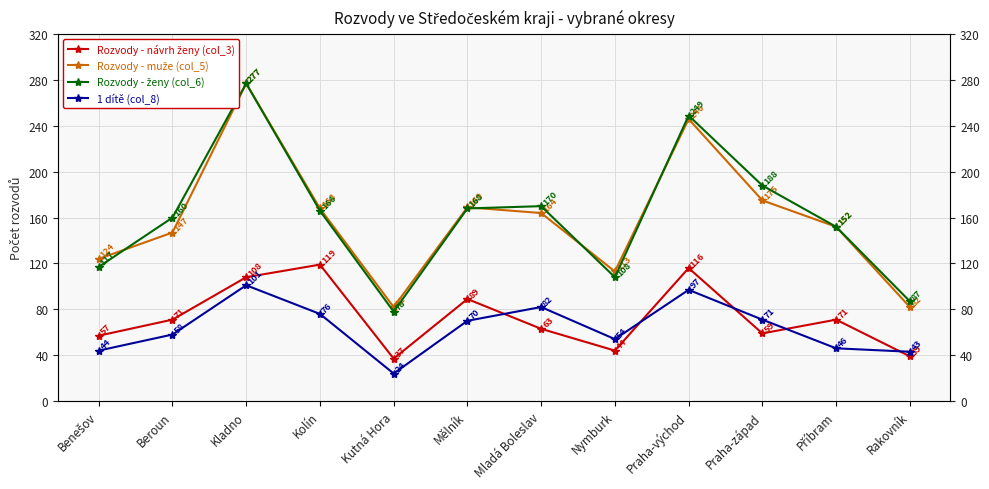

Reading left to right, list all the values displayed in this chart.

Rozvody - návrh ženy (col_3): 57	71	108	119	37	89	63	44	116	59	71	39
Rozvody - muže (col_5): 124	147	277	168	82	169	164	113	246	175	152	82
Rozvody - ženy (col_6): 117	160	277	166	78	168	170	108	249	188	152	87
1 dítě (col_8): 44	58	101	76	24	70	82	54	97	71	46	43